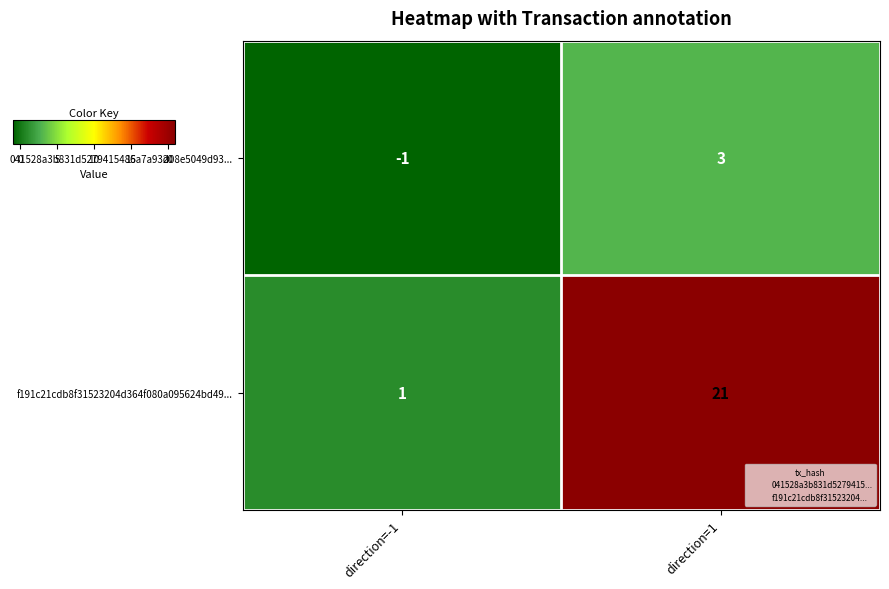

What is the difference between the maximum and minimum values in the 041528a3b831d5279415486a7a93d08e5049d93... series?

4